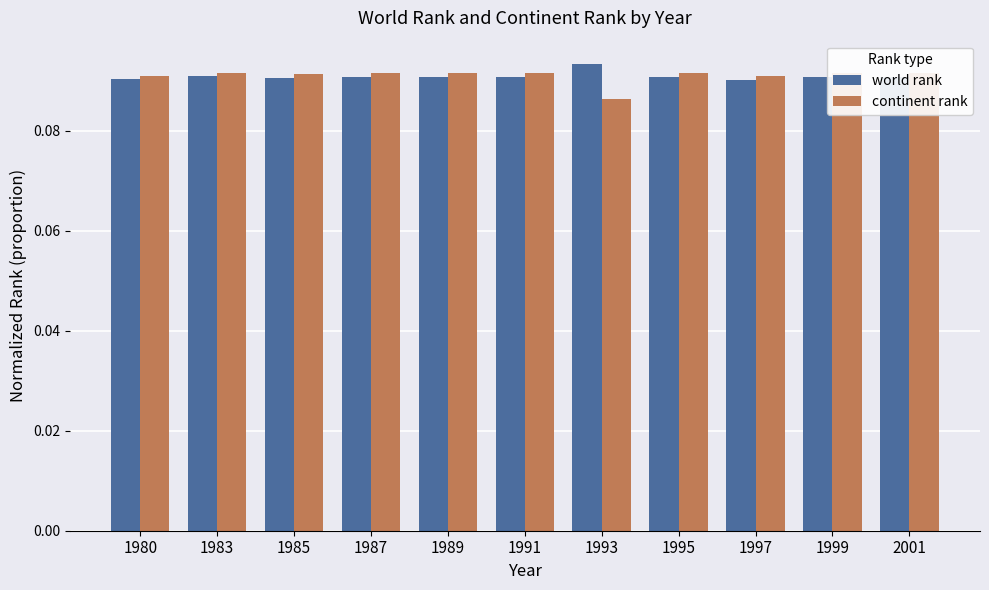

How many continent rank values are between 0 and 1?

11